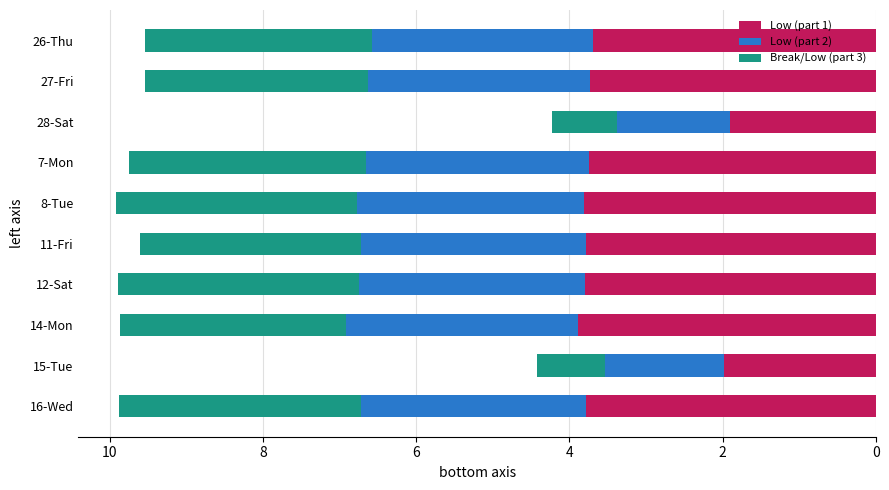

What is the sum of all Low (part 1) values?

34.1